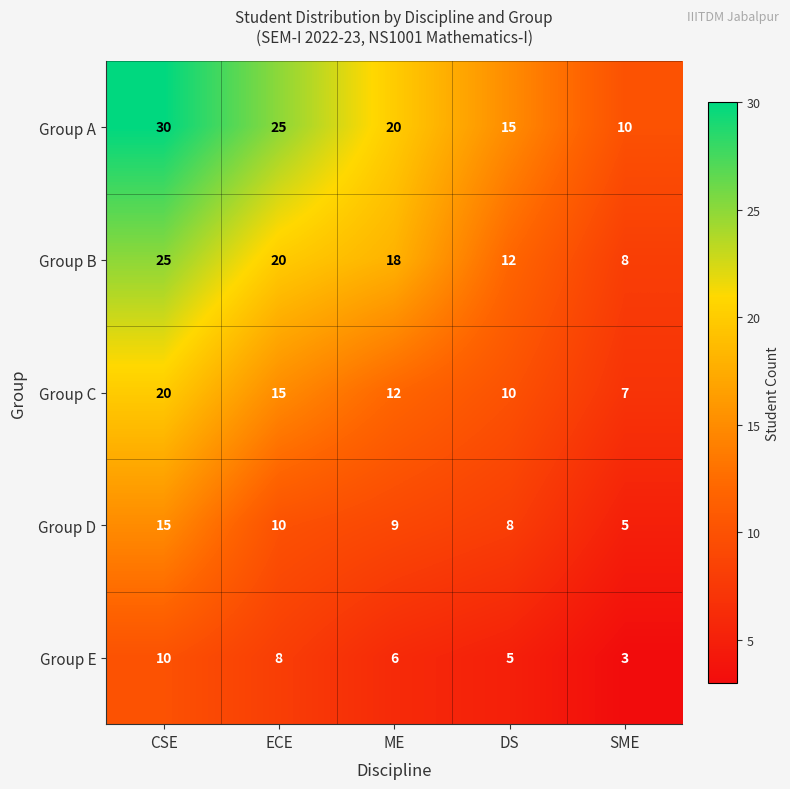

Count the number of data series in this chart.

5